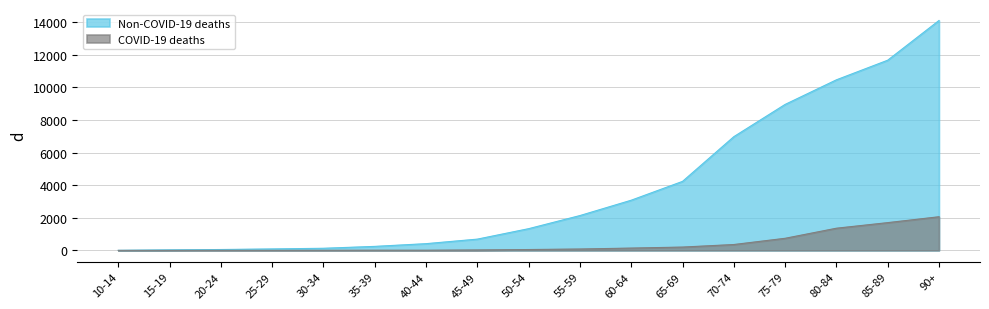

At which label does Non-COVID-19 deaths reach its minimum?

10-14